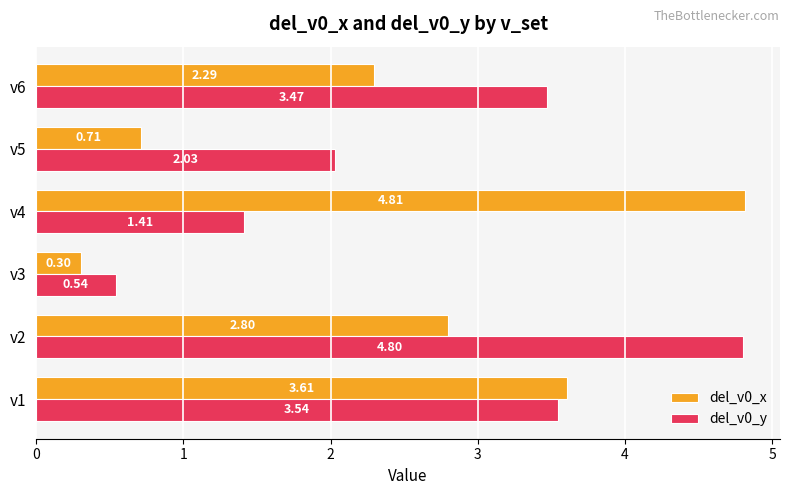

What is the greatest value displayed?

4.8